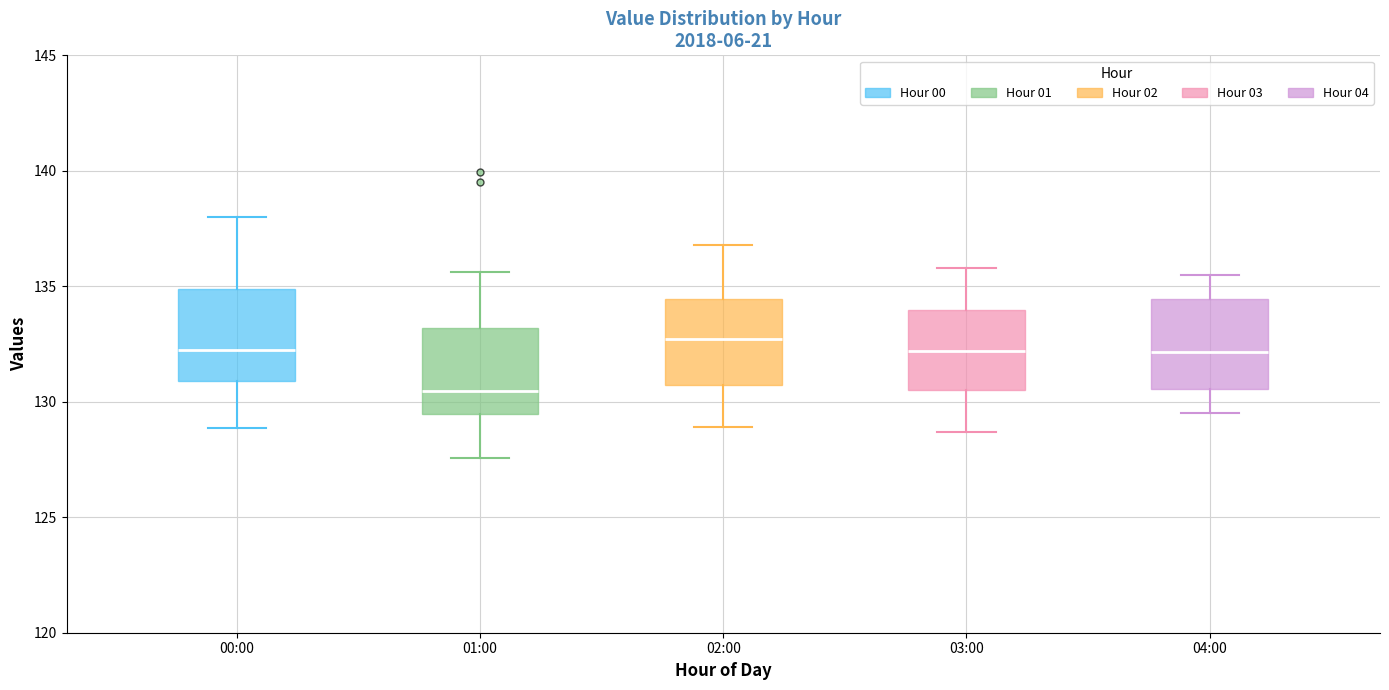

Where is the upper edge of the box for 00:00 on the y-axis? The values are not printed on the chart, so give them approximately, as read against the axis.

135.0